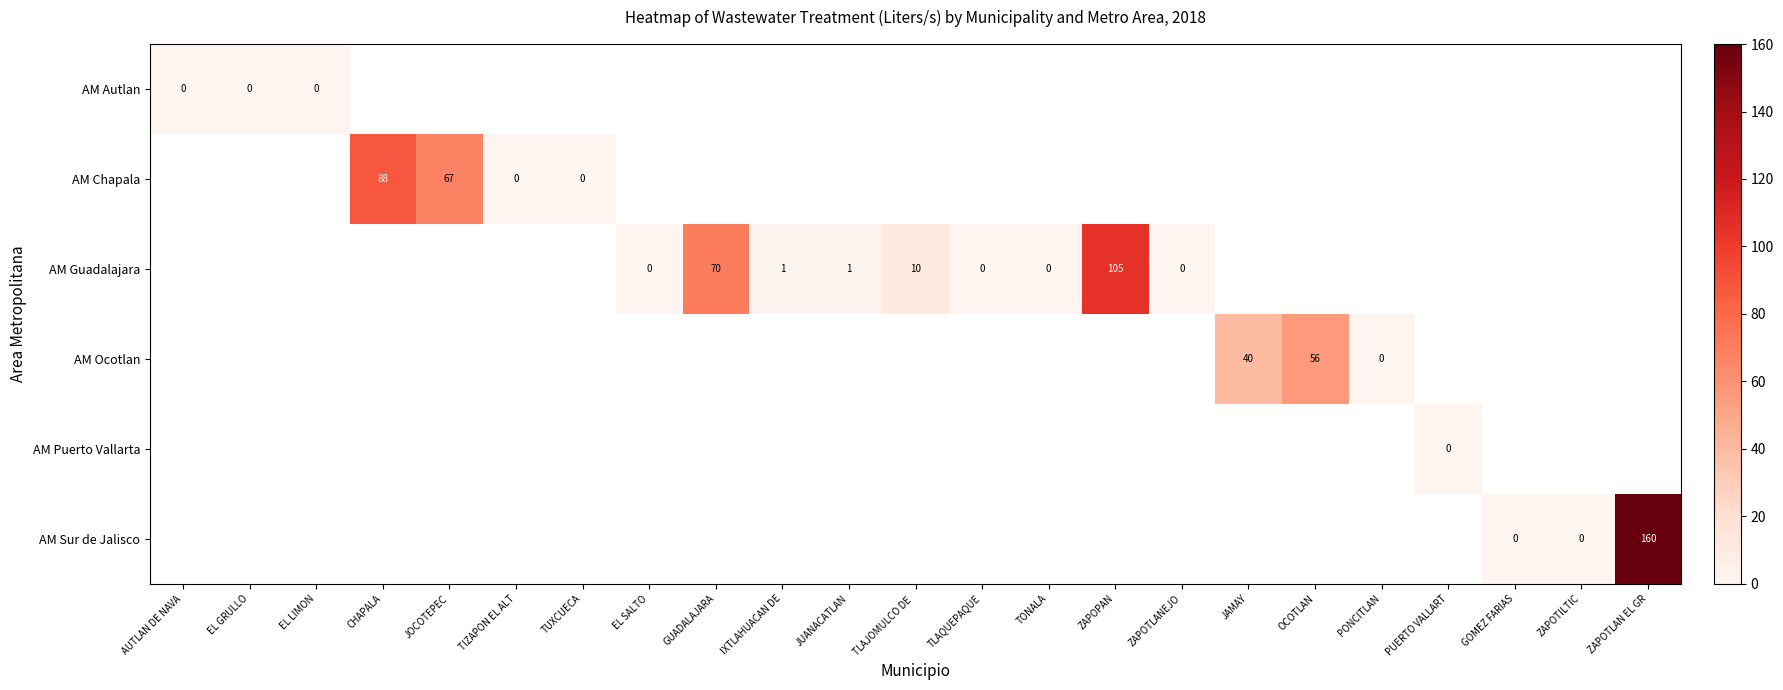

What is the greatest value displayed?

160.0